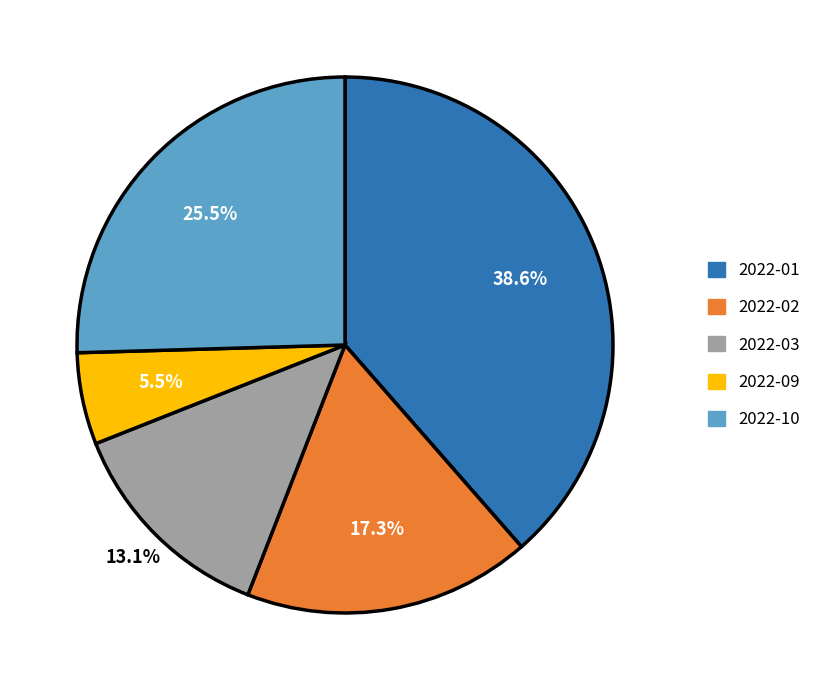

To the nearest percent, what is the difference between the largest and smallest slice percentages?

33%